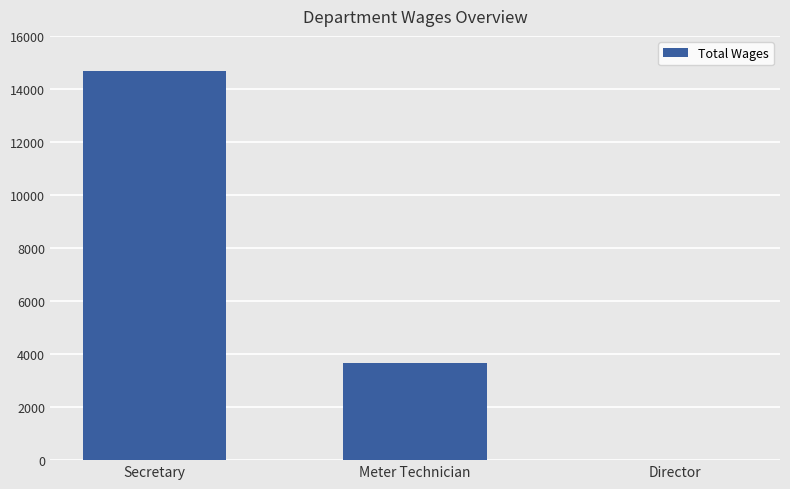

Between Meter Technician and Secretary, which is larger?

Secretary